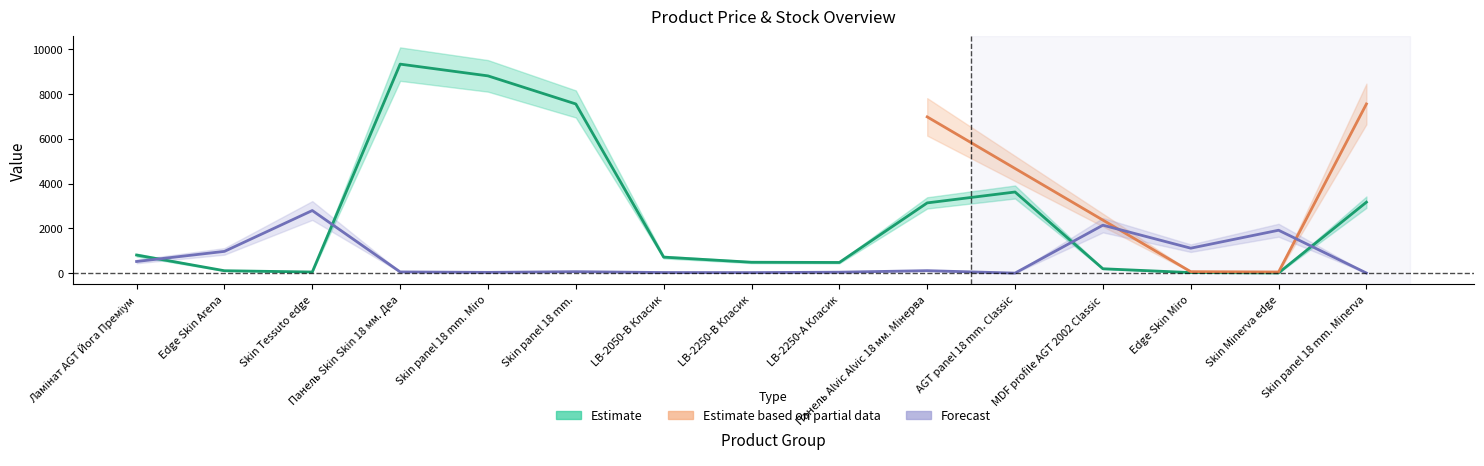

True or false: Estimate (Ціна) has a value of 31.3 at Edge Skin Miro.

True